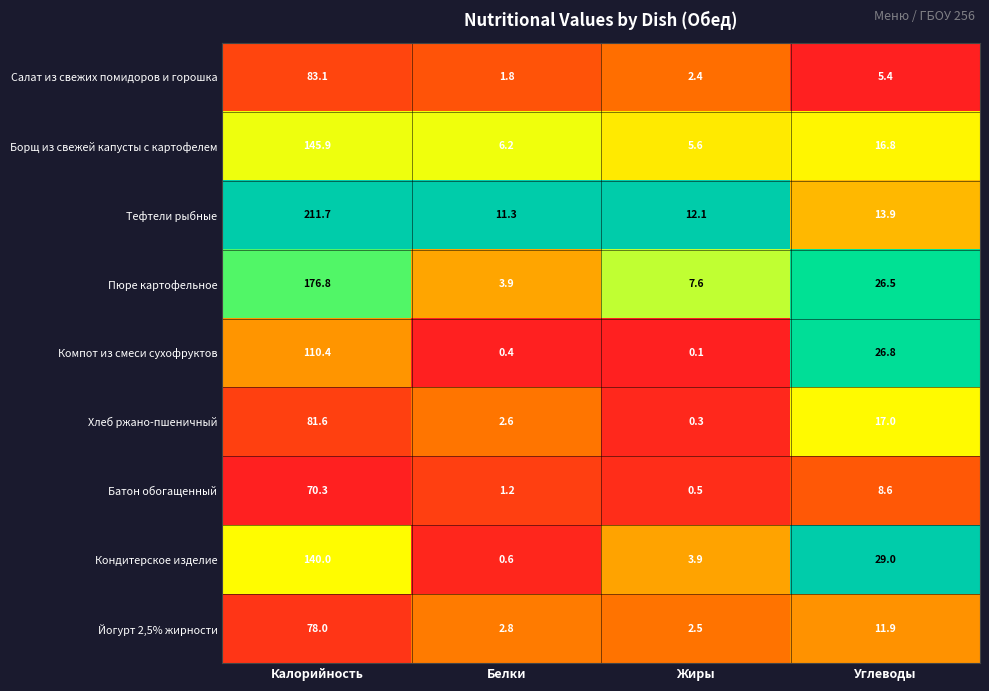

Which series has the largest total across all categories?

Тефтели рыбные